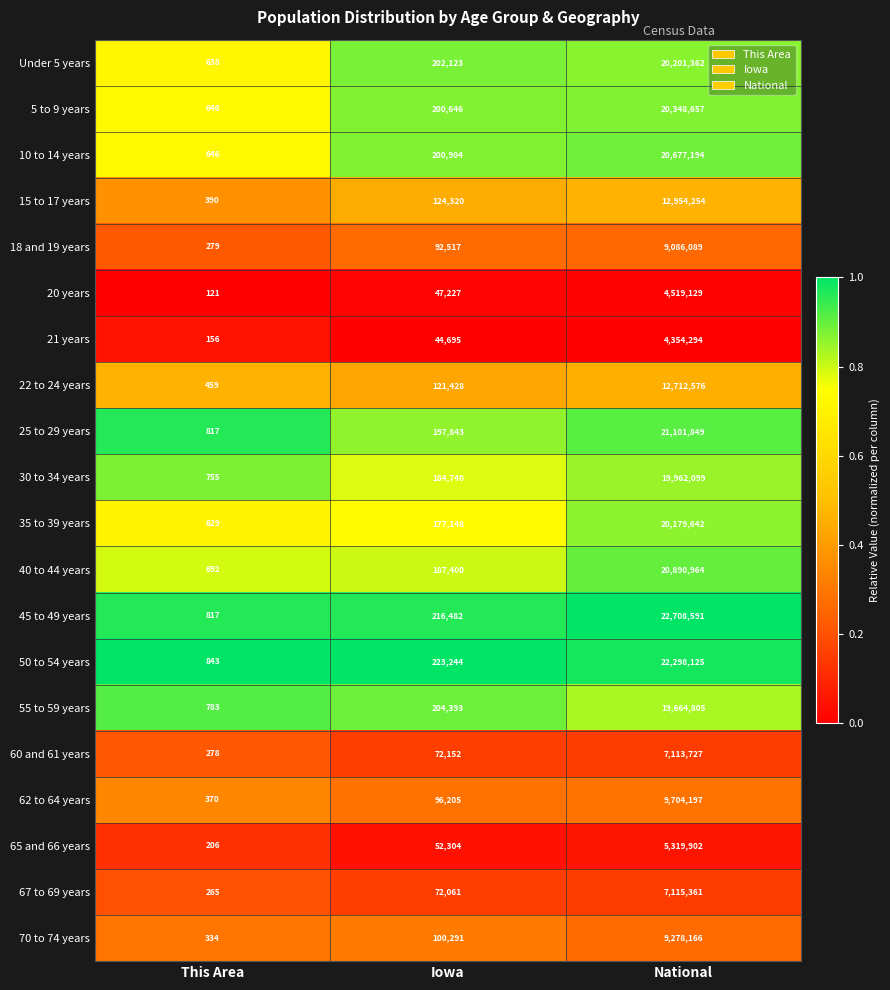

What is the difference between the maximum and second lowest values in the 60 and 61 years series?

7041575